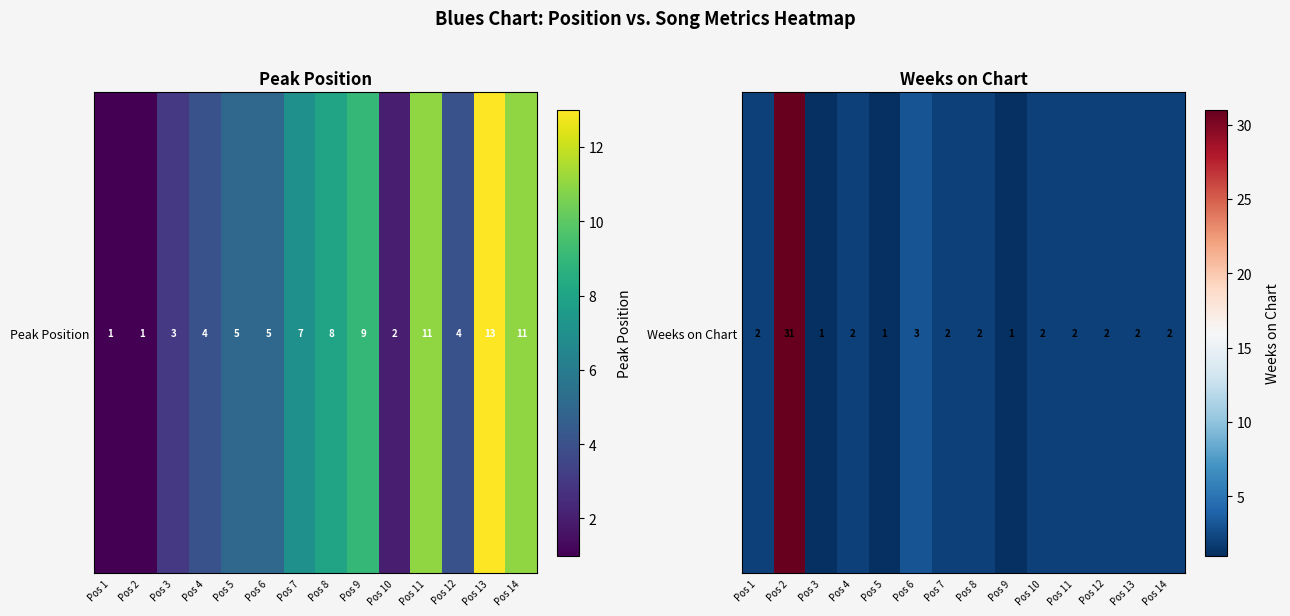

At which label does the data first exceed 2?

Pos 2